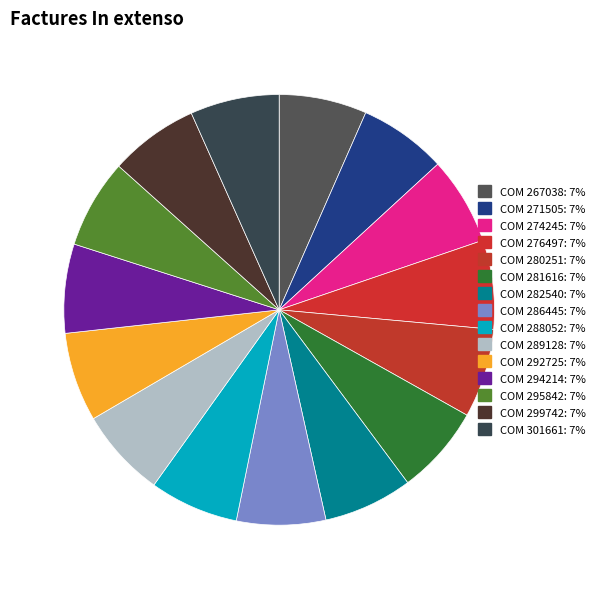

Approximately how many times larger is the value at COM 292725 compared to COM 281616?

1.0